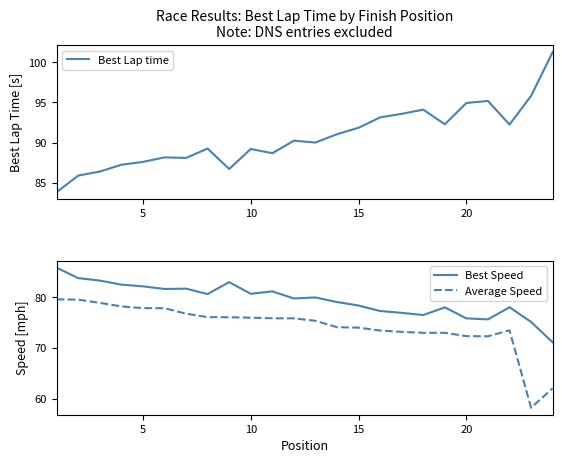

What is the difference between the second highest and minimum values in the Best Speed series?

12.7